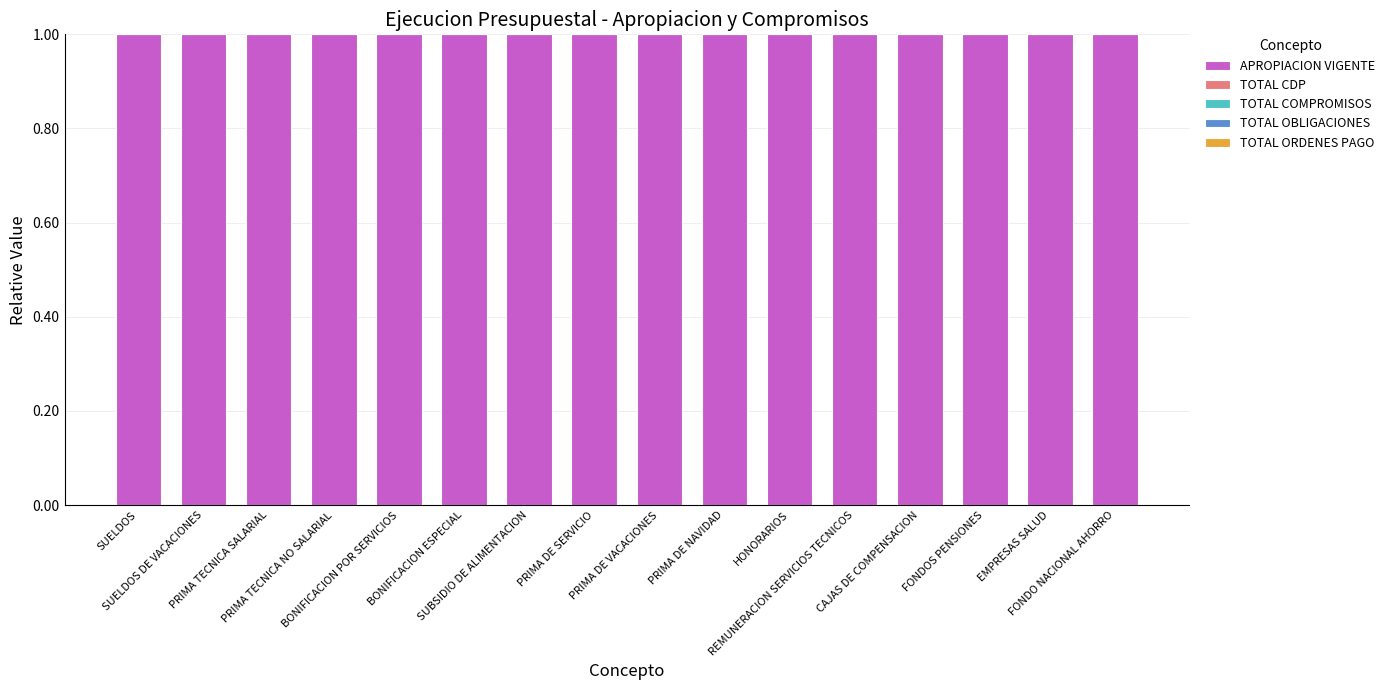

What value does the TOTAL OBLIGACIONES series have at FONDOS PENSIONES?

0.2